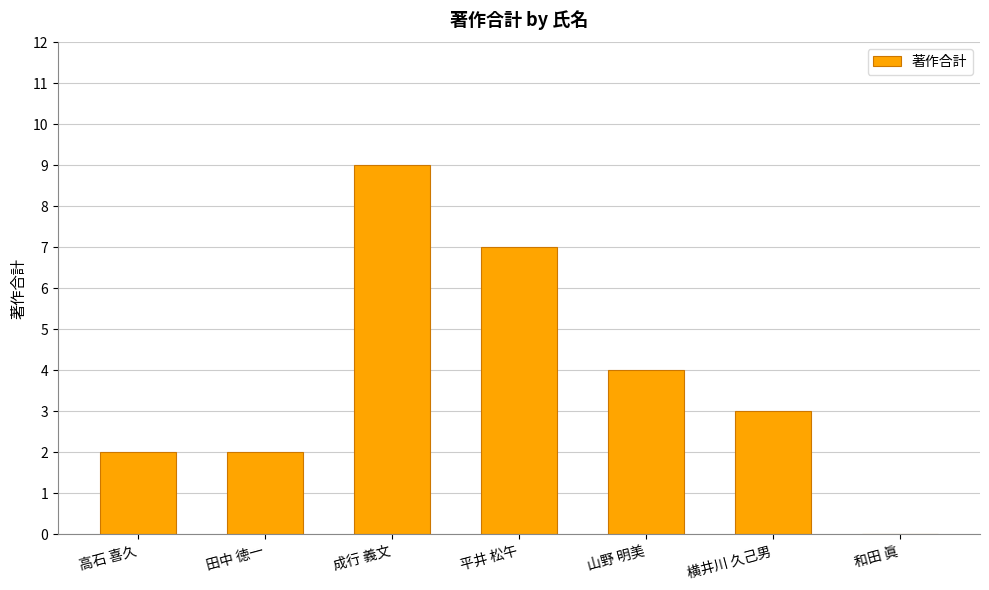

How many values are above zero?

6